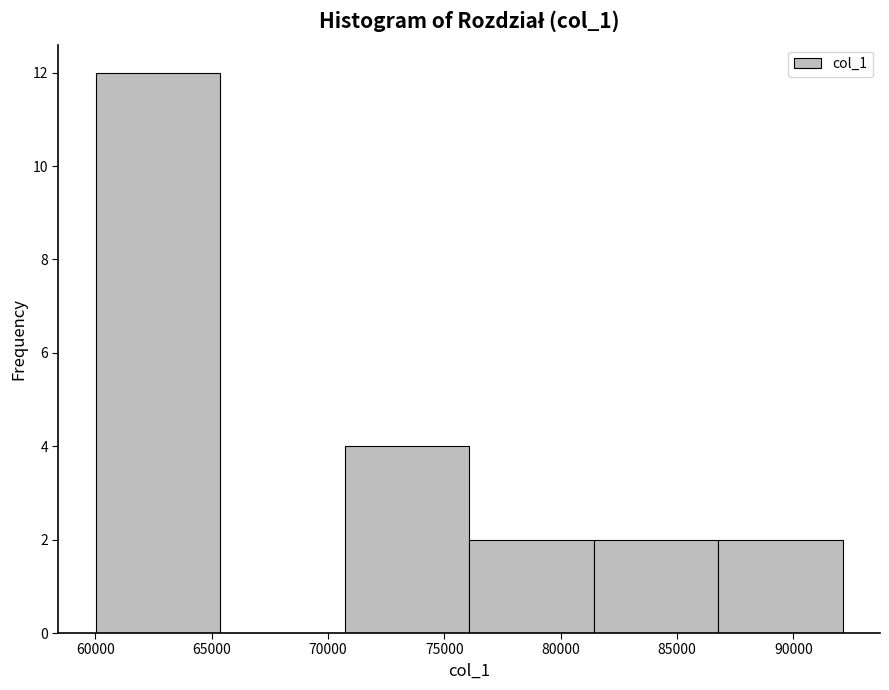

Which range on the x-axis has the tallest bar?

60000 to 65500